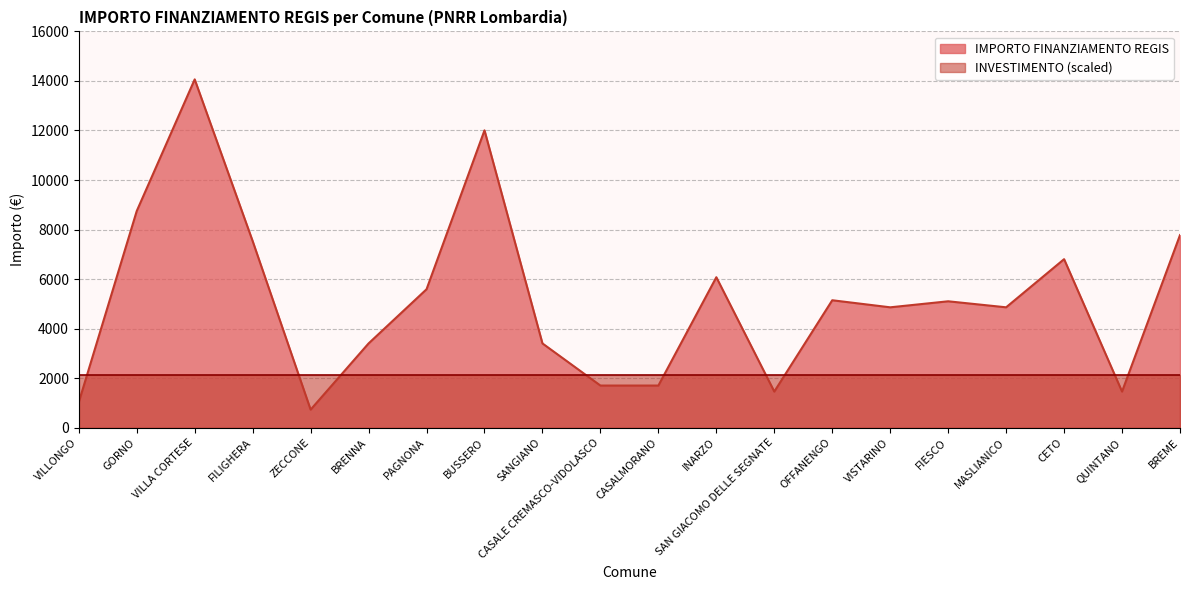

What is the sum of all values?

103441